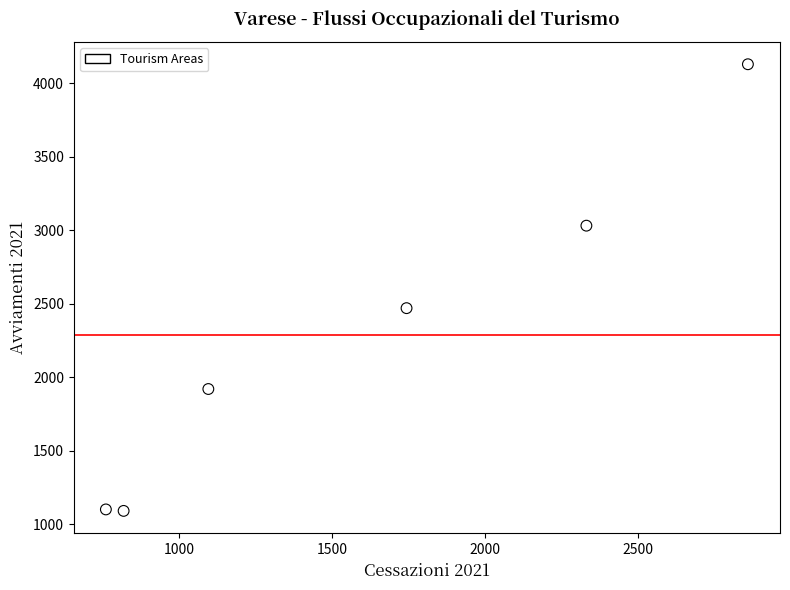

What Y value in the scatter plot is closest to 2610?

2470